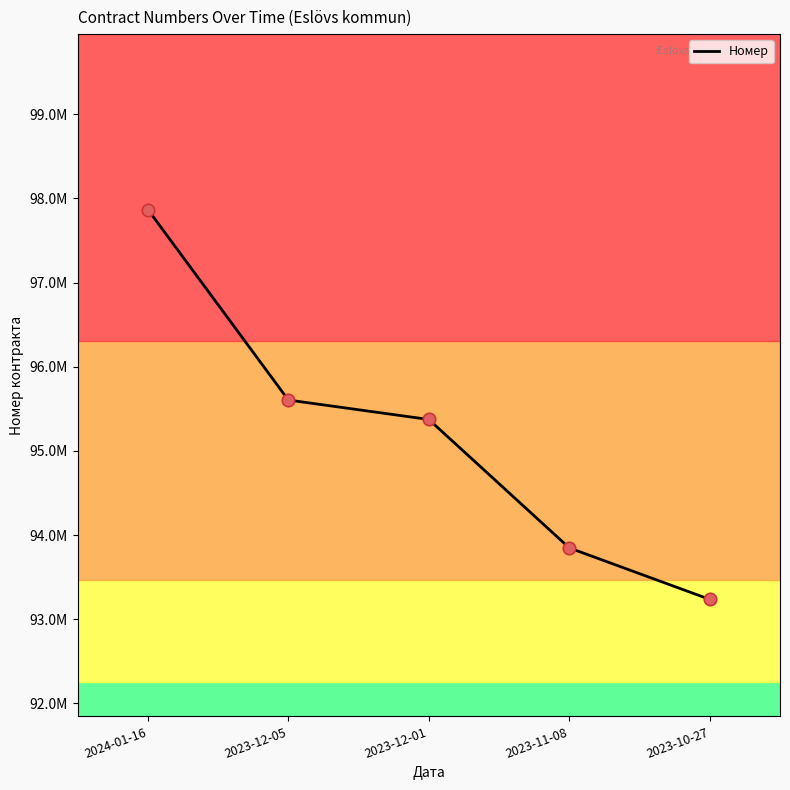

What is the change in value from 2023-12-01 to 2023-10-27?

-2138123